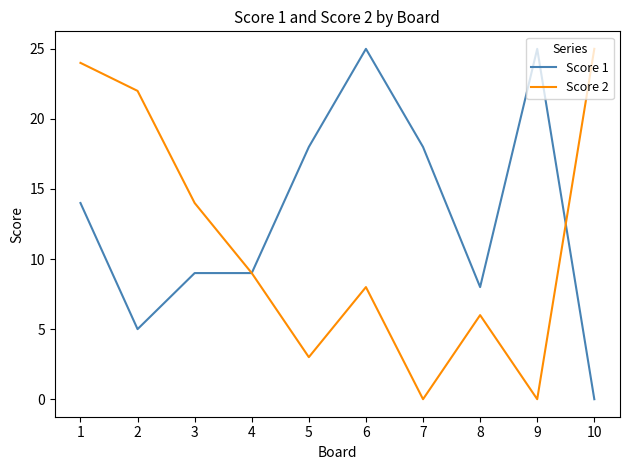

What is the total value across all series at 9?

25